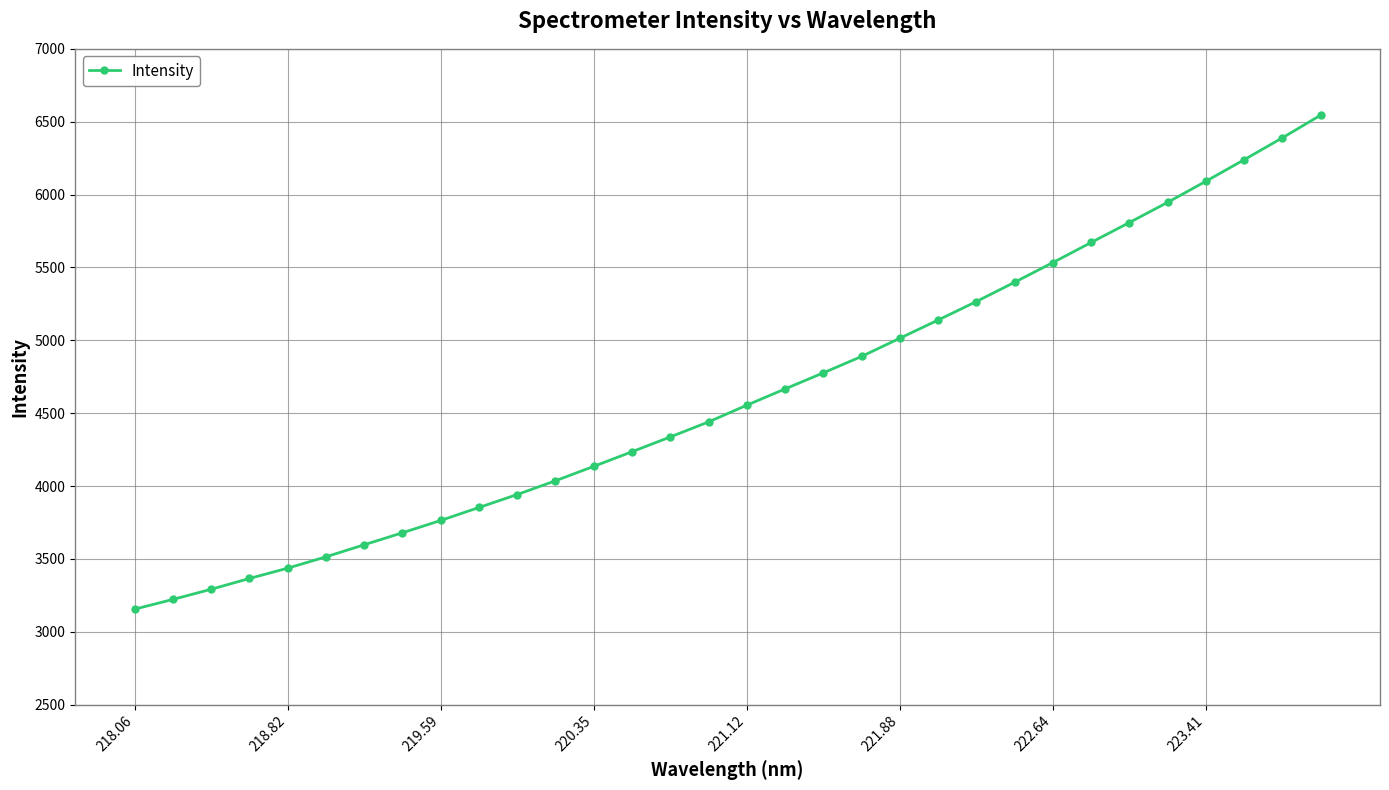

What is the difference between the maximum and minimum values?

3389.7